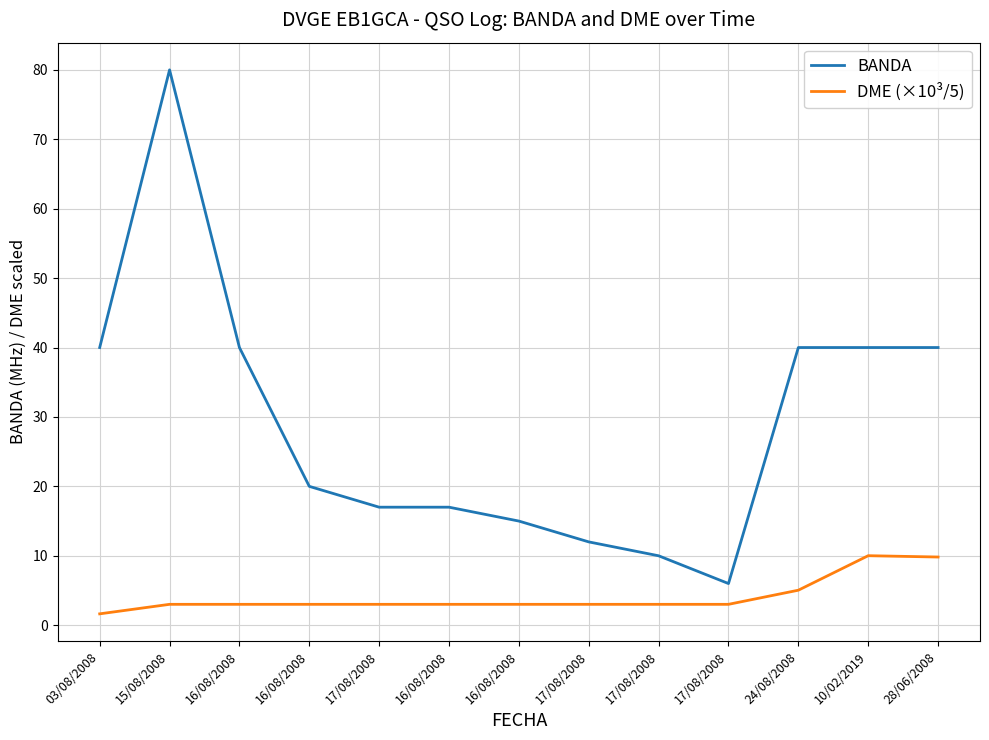

Which series has the largest total across all categories?

BANDA